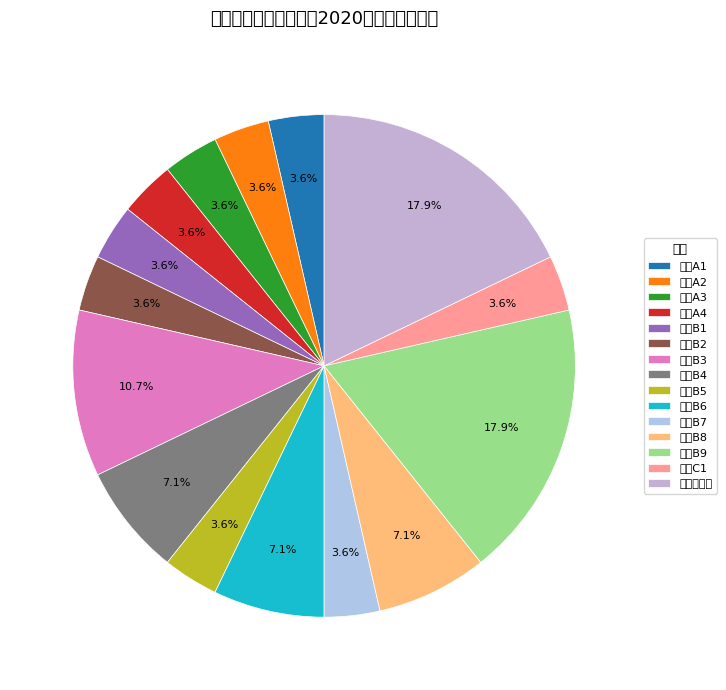

To the nearest percent, what is the difference between the largest and smallest slice percentages?

14%